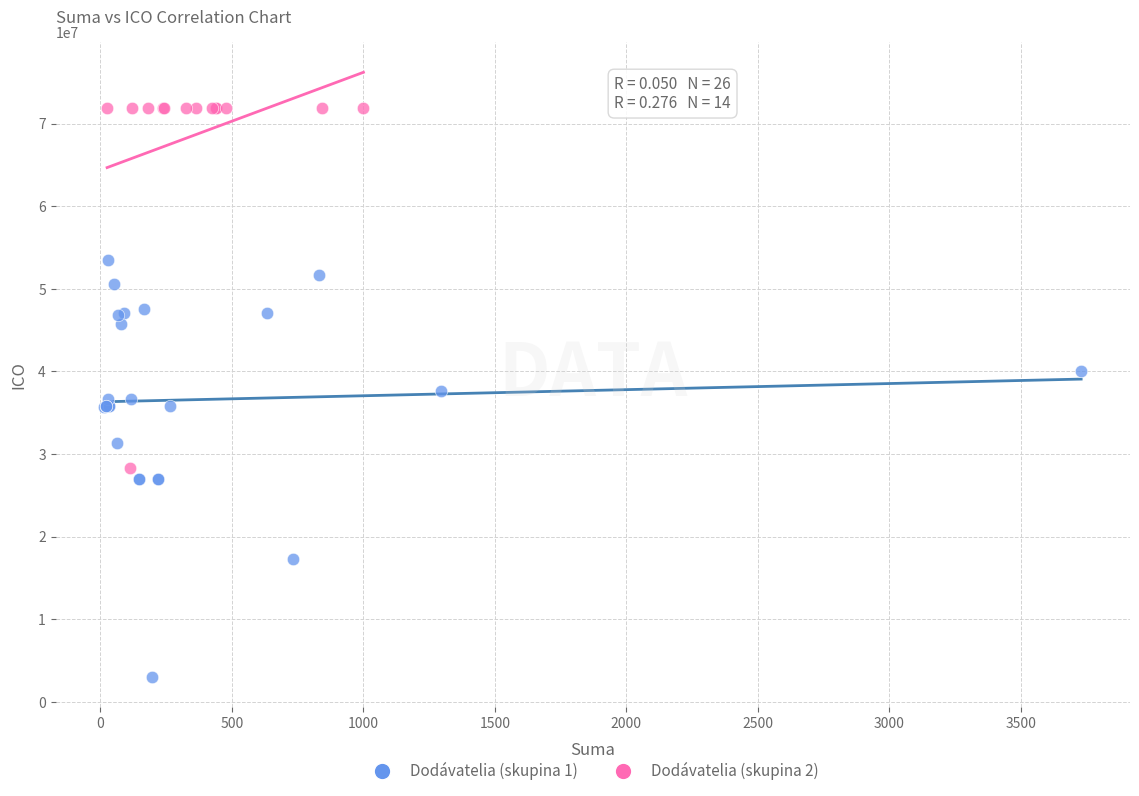

Which series reaches the minimum Y coordinate?

Dodávatelia (skupina 1)